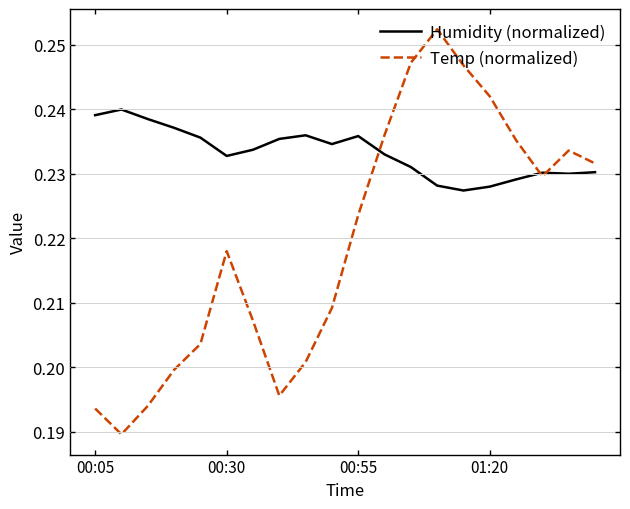

Which series has the largest range (max minus min)?

Temp (normalized)